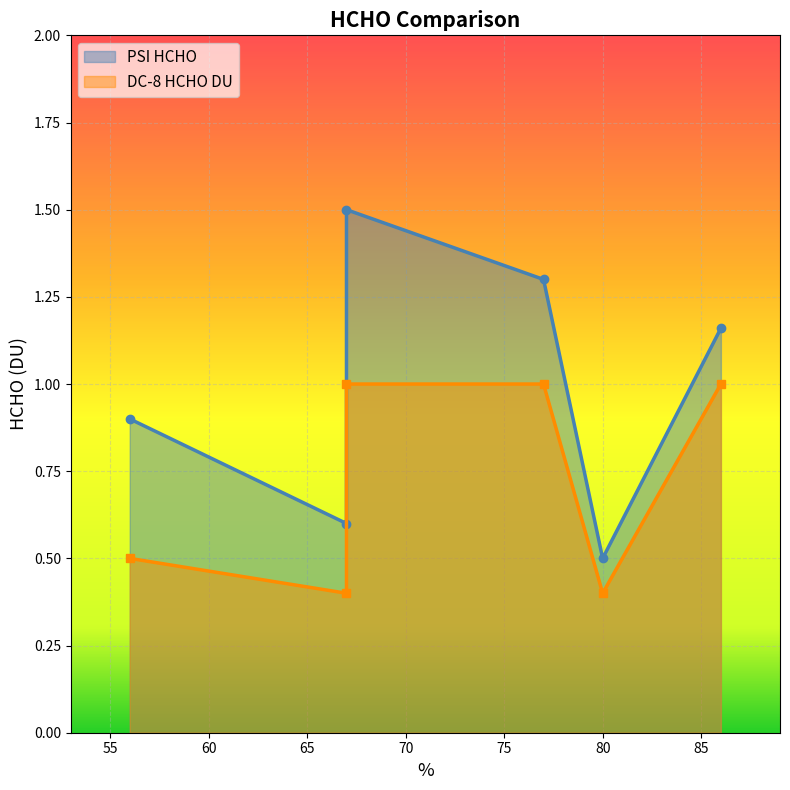

Rank the series at 77 from lowest to highest value.

DC-8 HCHO DU, PSI HCHO